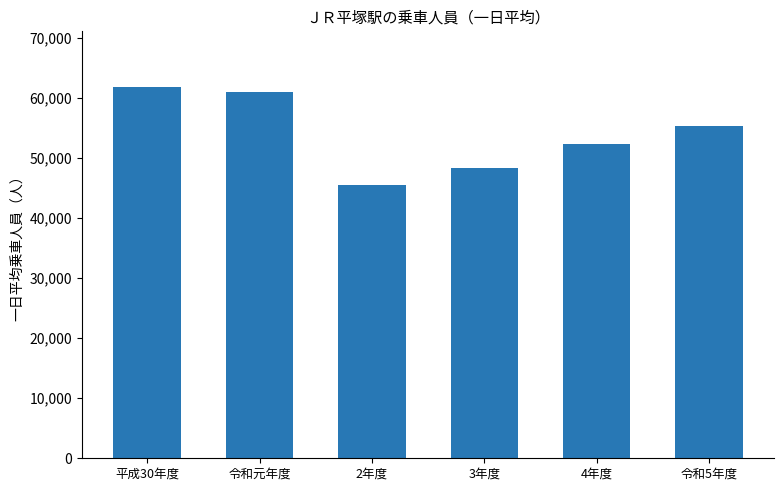

List the labels in order of value, smallest first.

2年度, 3年度, 4年度, 令和5年度, 令和元年度, 平成30年度